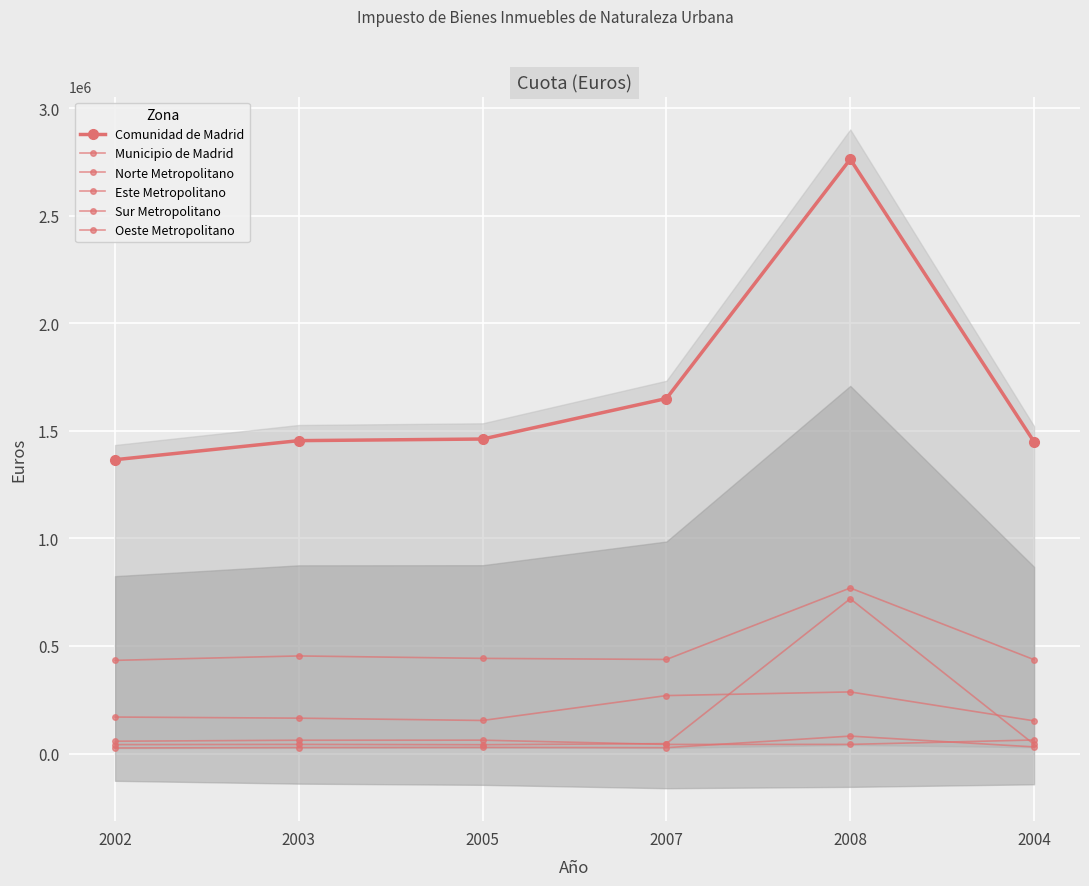

Between 2003 and 2002, which is larger?

2003